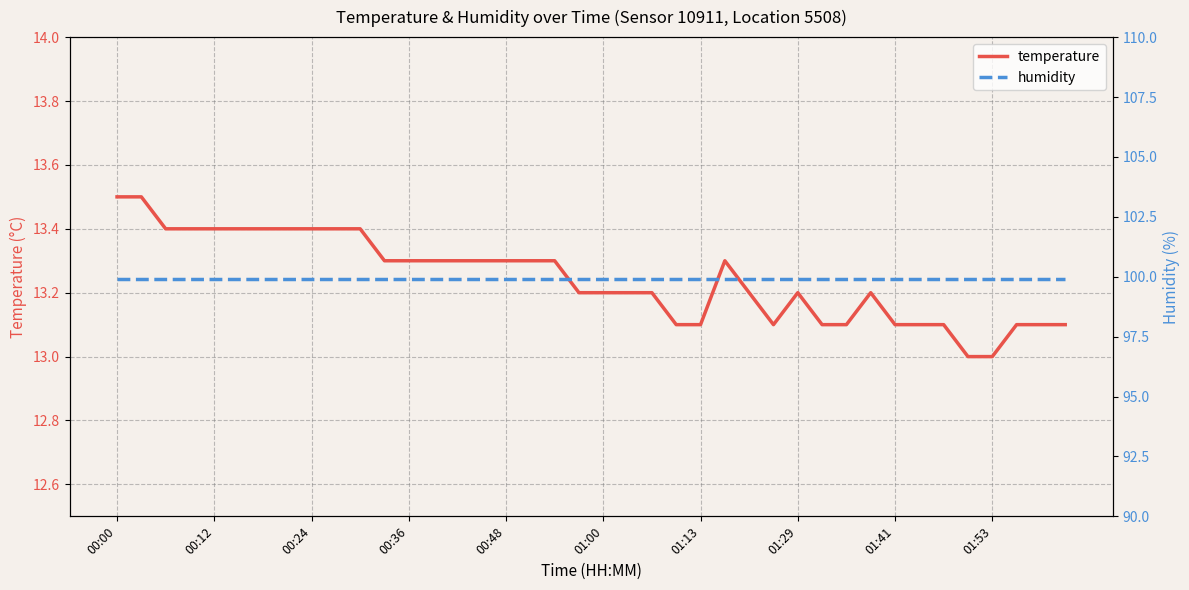

List the series in order of their peak value, highest first.

humidity, temperature